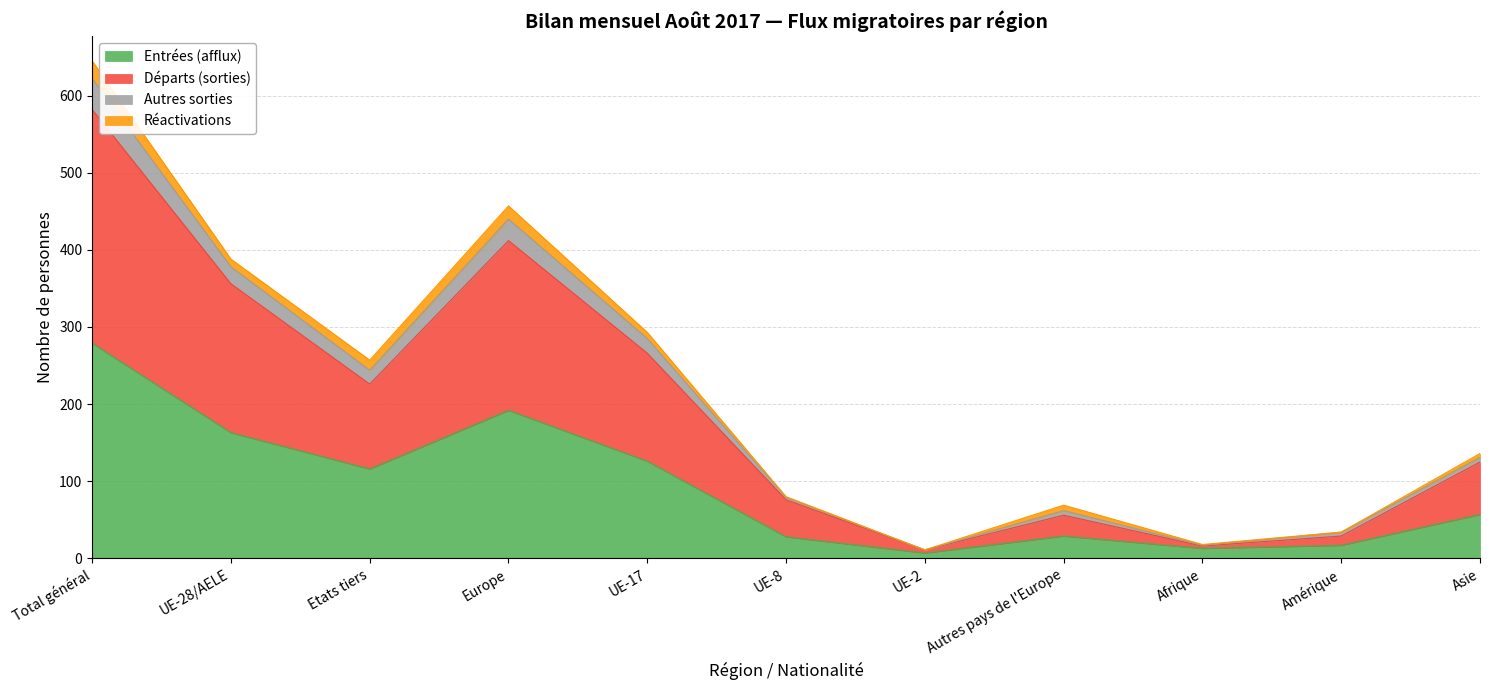

True or false: Entrées (afflux) and Autres sorties intersect in this chart.

False